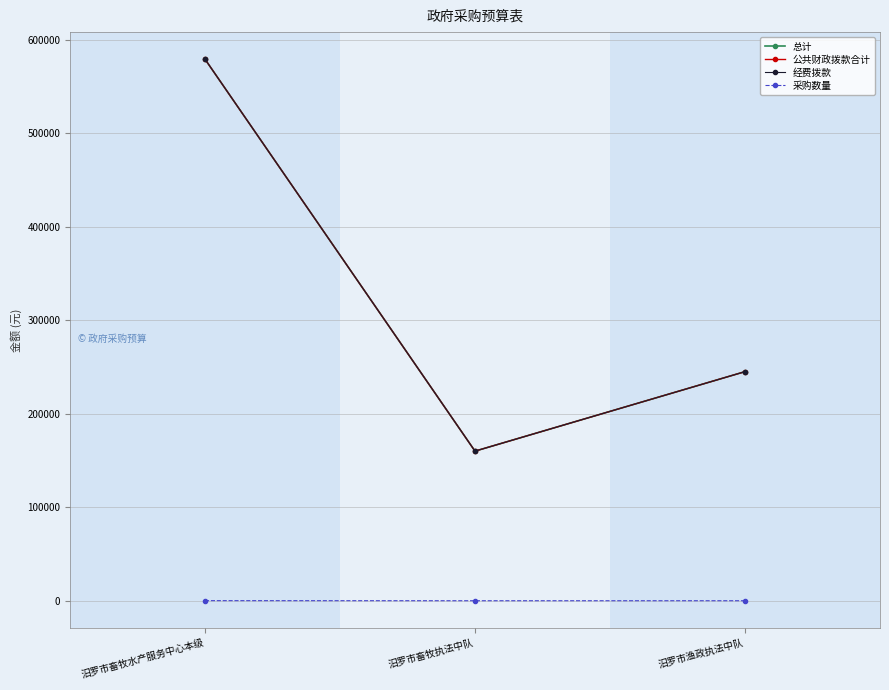

What is the label of the 3rd point from the right?

汨罗市畜牧水产服务中心本级